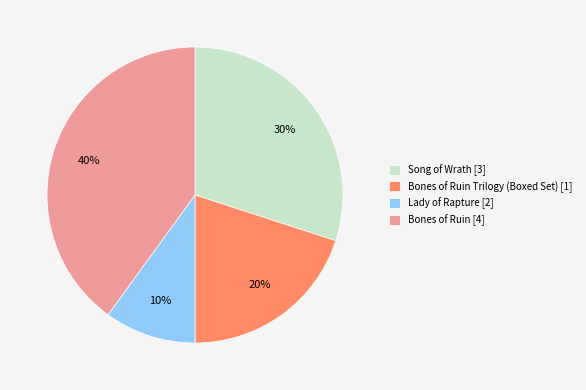

To the nearest percent, what is the average slice percentage?

25%